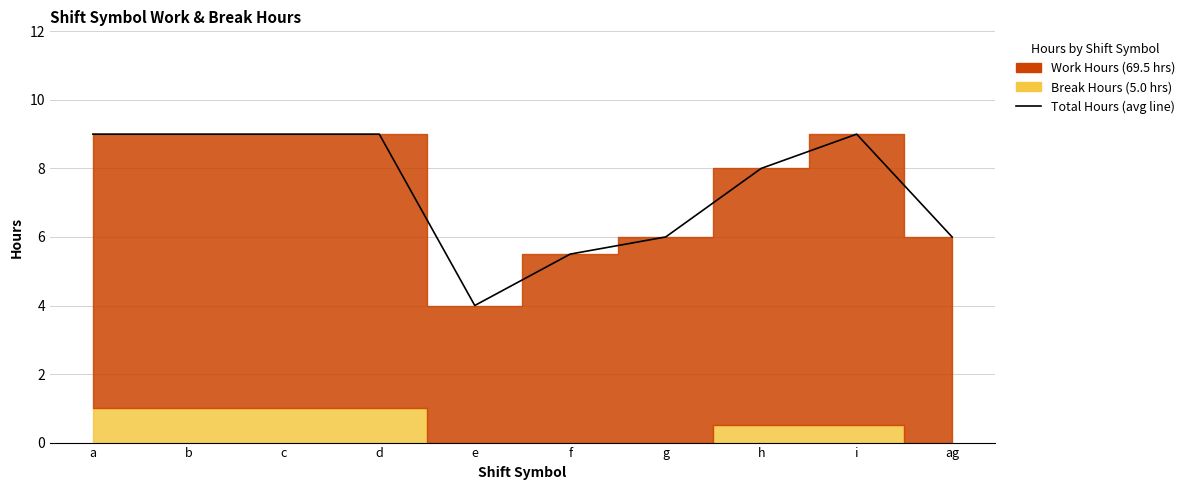

List the labels in order of value, largest first.

b, d, i, a, c, h, g, ag, f, e